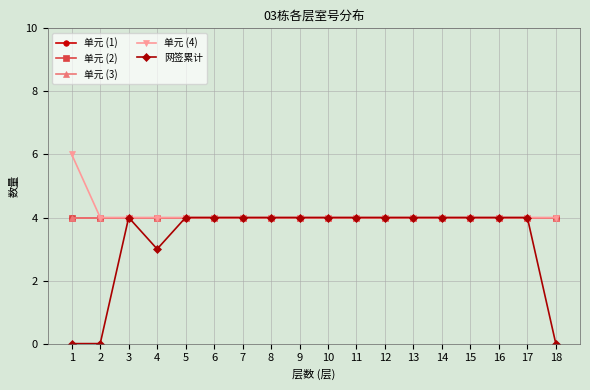

Does the chart have visible grid lines?

Yes